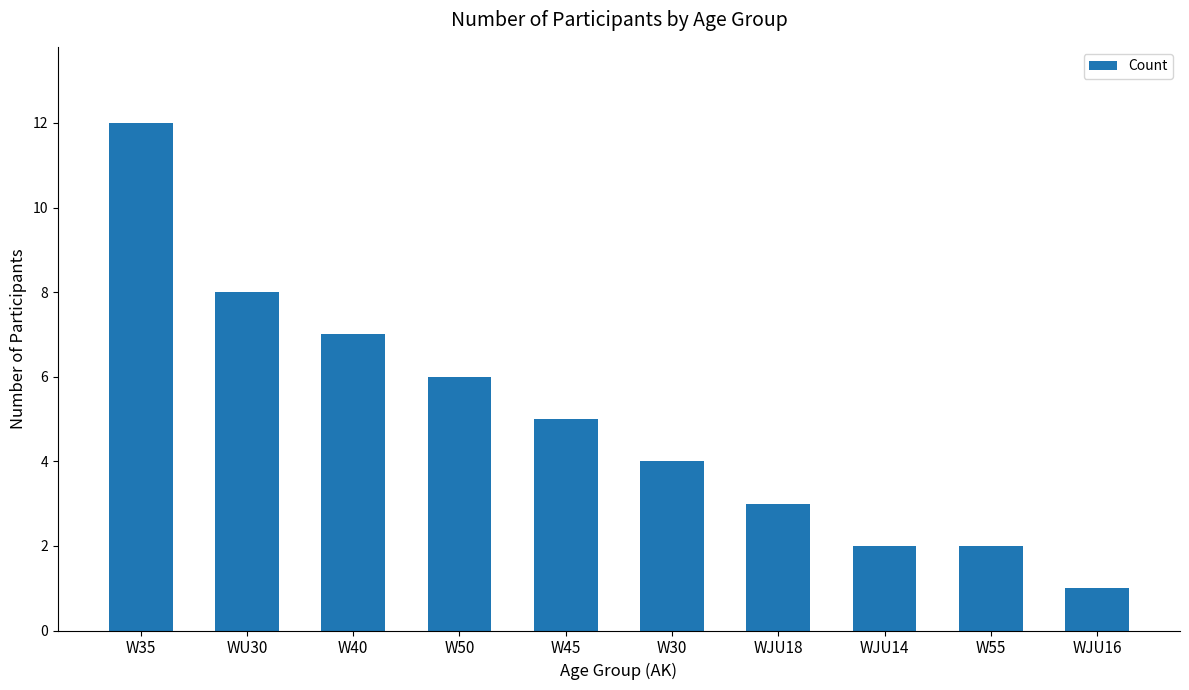

What is the difference between the maximum and second lowest values?

10